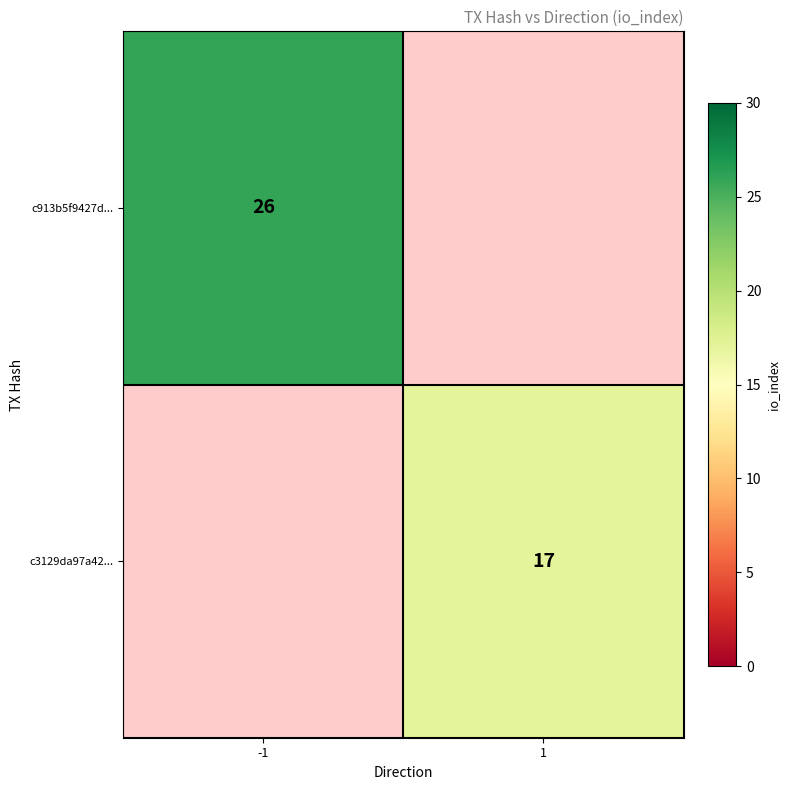

How many series are shown in this chart?

2